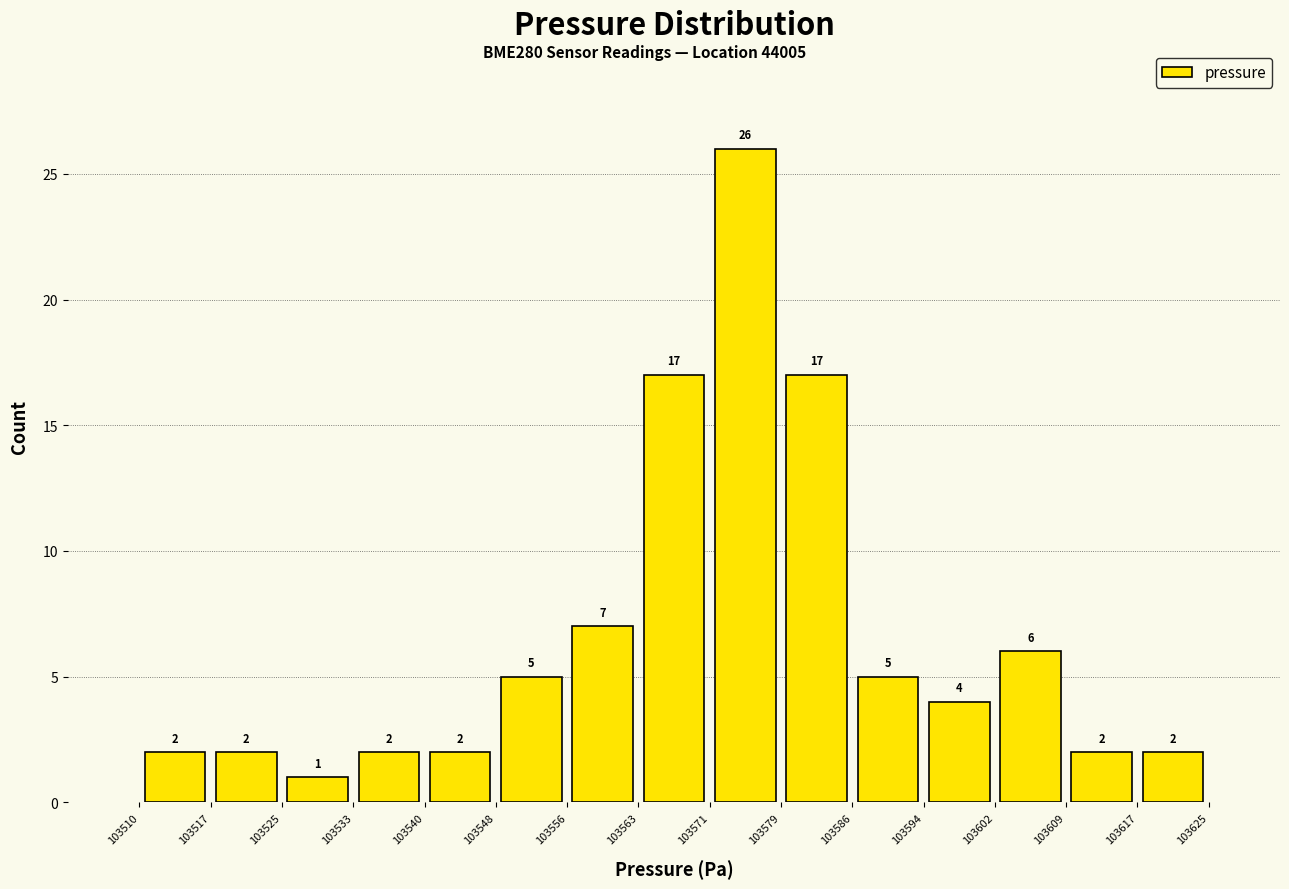

How tall is the bar that spans 103563 to 103571 on the x-axis?

17